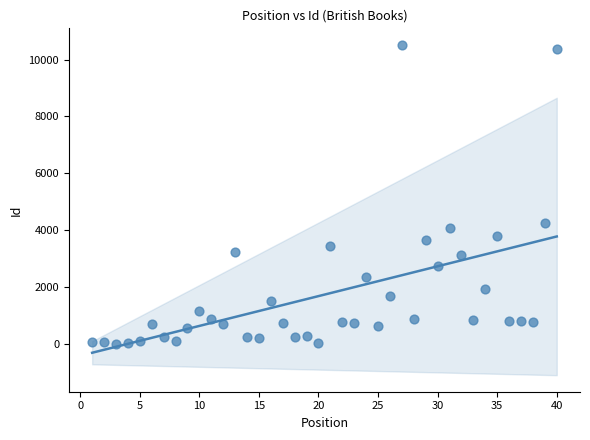

What is the range of X values (max minus min)?

39